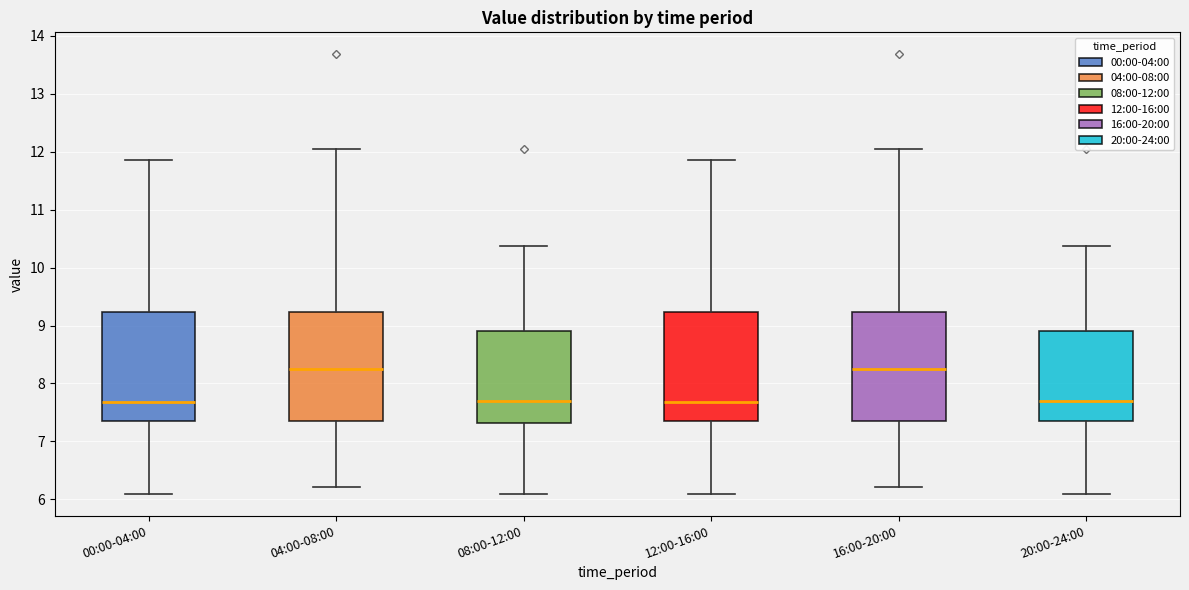

Reading left to right, transcribe this box plot: for each box, give where its median line is, the range the box spans, and where its two whiskers end, as read against the y-axis. The values are not printed on the chart, so give them approximately, as read against the axis.

00:00-04:00: median 7.7, box 7.4 to 9.2, whiskers 6.1 to 11.9
04:00-08:00: median 8.3, box 7.4 to 9.2, whiskers 6.2 to 12.1
08:00-12:00: median 7.7, box 7.3 to 8.9, whiskers 6.1 to 10.4
12:00-16:00: median 7.7, box 7.4 to 9.2, whiskers 6.1 to 11.9
16:00-20:00: median 8.3, box 7.4 to 9.2, whiskers 6.2 to 12.1
20:00-24:00: median 7.7, box 7.4 to 8.9, whiskers 6.1 to 10.4